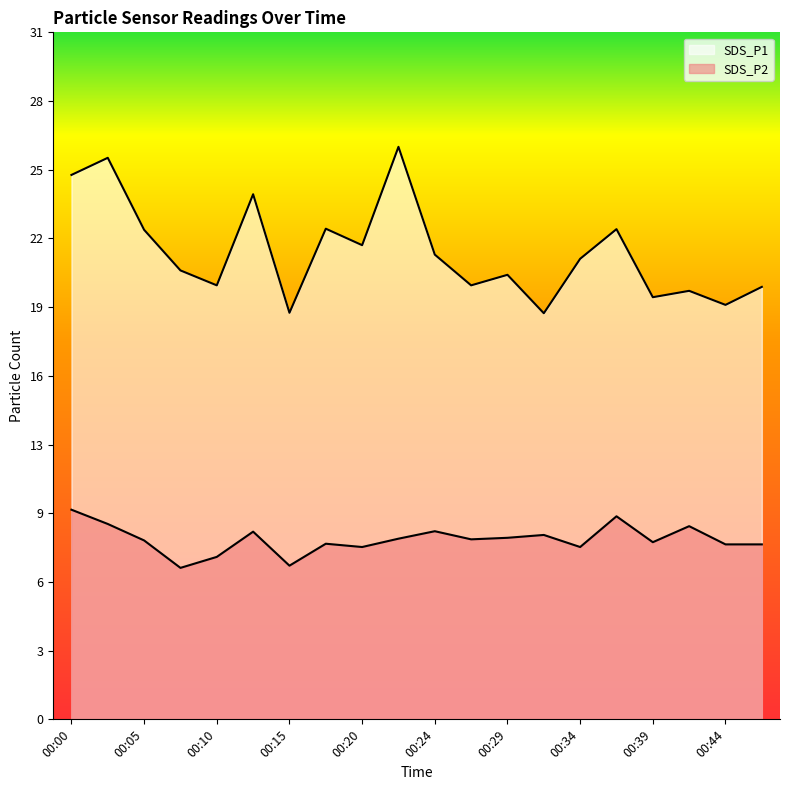

How many interior local peaks does the SDS_P1 series have?

7